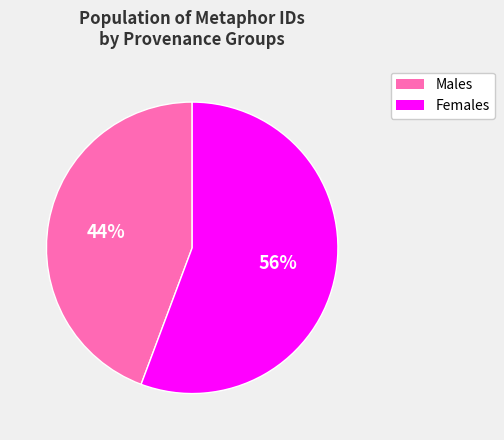

To the nearest percent, what is the average slice percentage?

50%